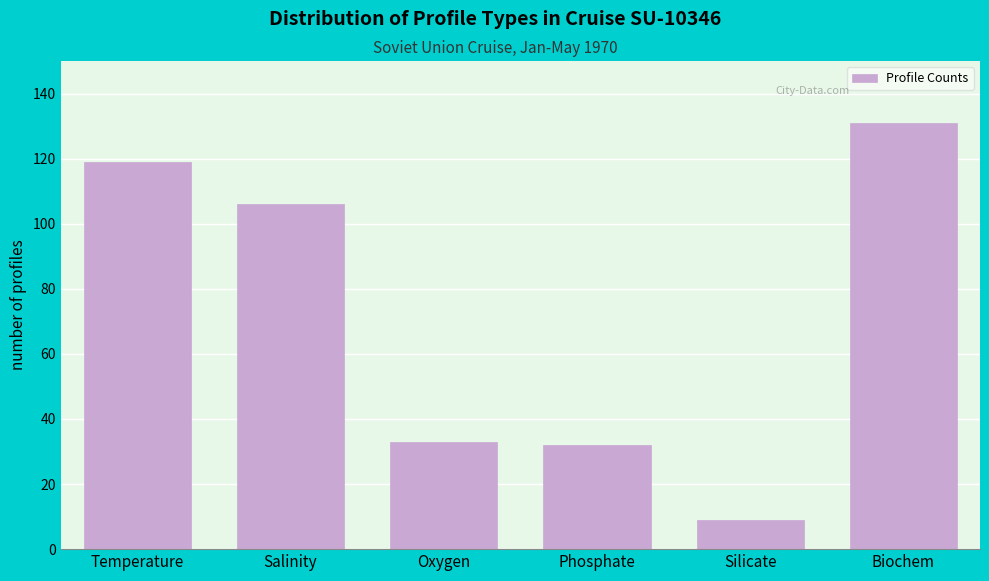

Reading right to left, list all the values displayed in this chart.

131	9	32	33	106	119